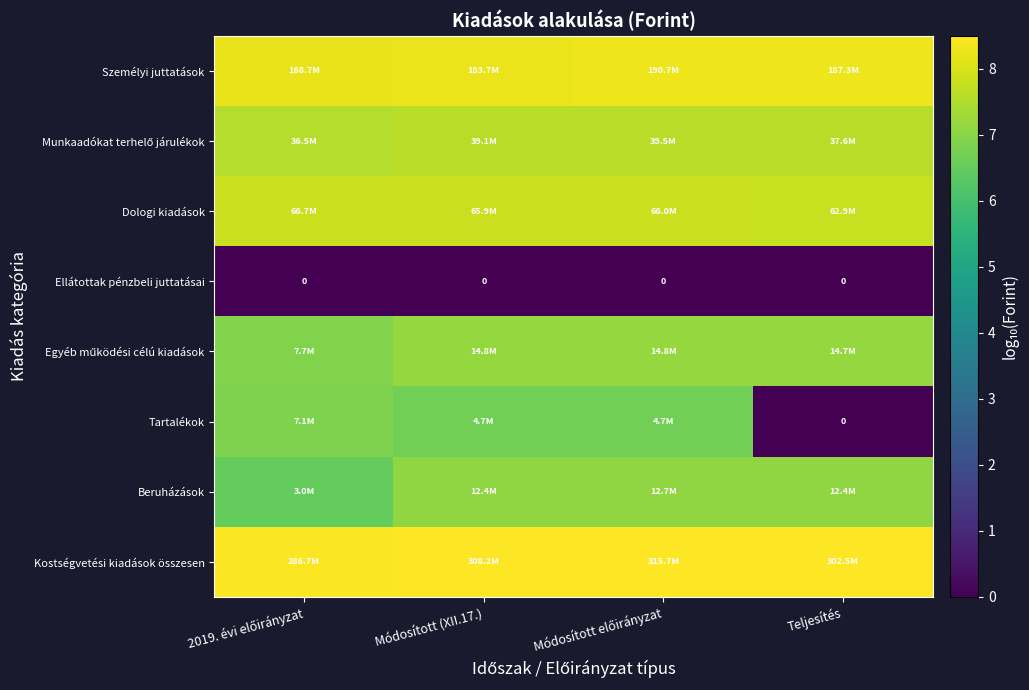

The value of Dologi kiadások at 2019. évi előirányzat is 12.6. True or false?

False